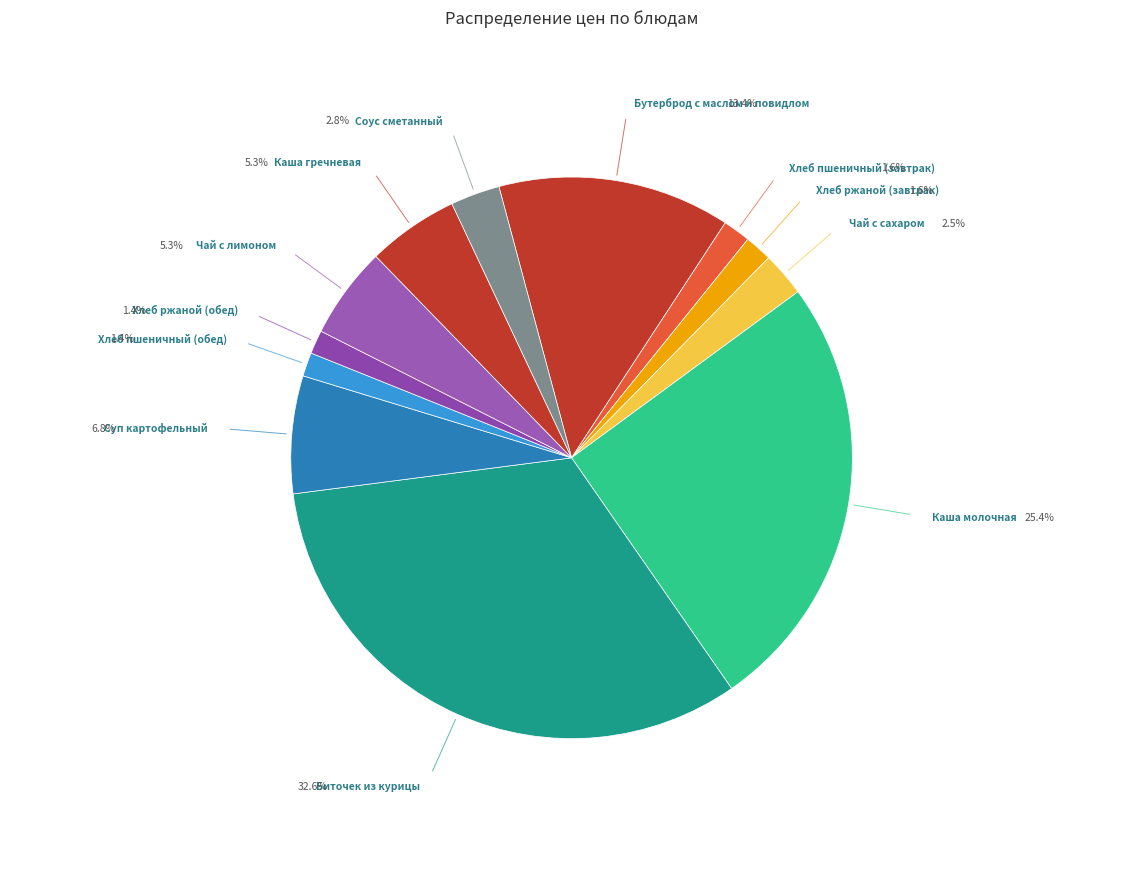

Is there a majority slice in this chart?

No